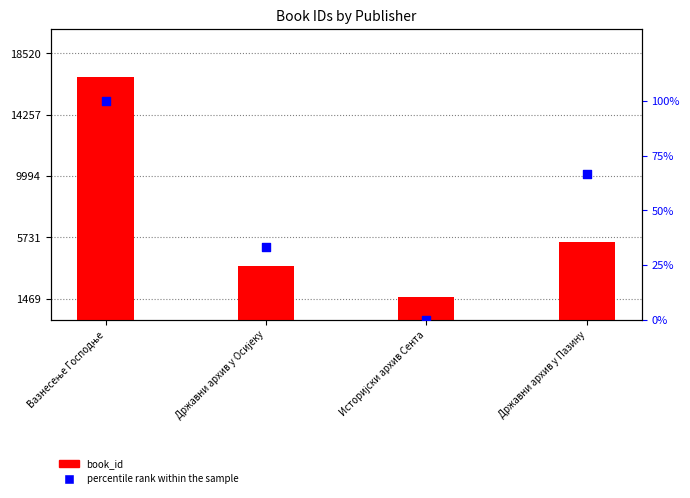

Is the value of percentile rank within the sample at Историјски архив Сента greater than the value of book_id at Државни архив у Осијеку?

No